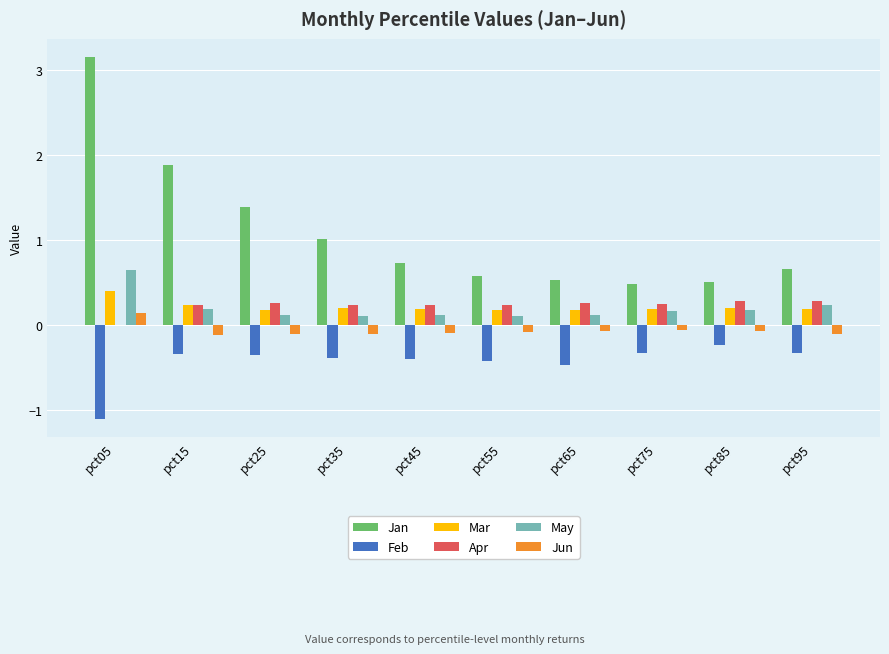

Is it true that Jan equals 0.5 at pct85?

True